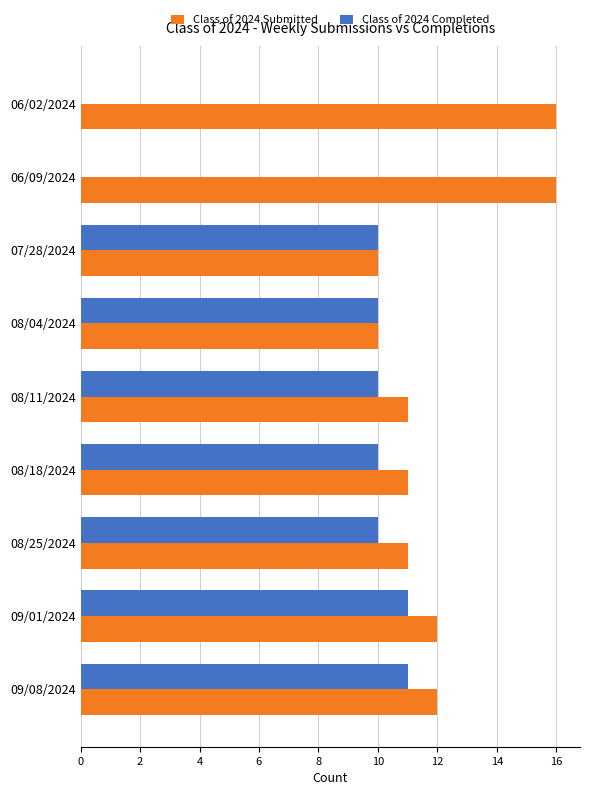

Is it true that Class of 2024 Completed equals 3 at 07/28/2024?

False